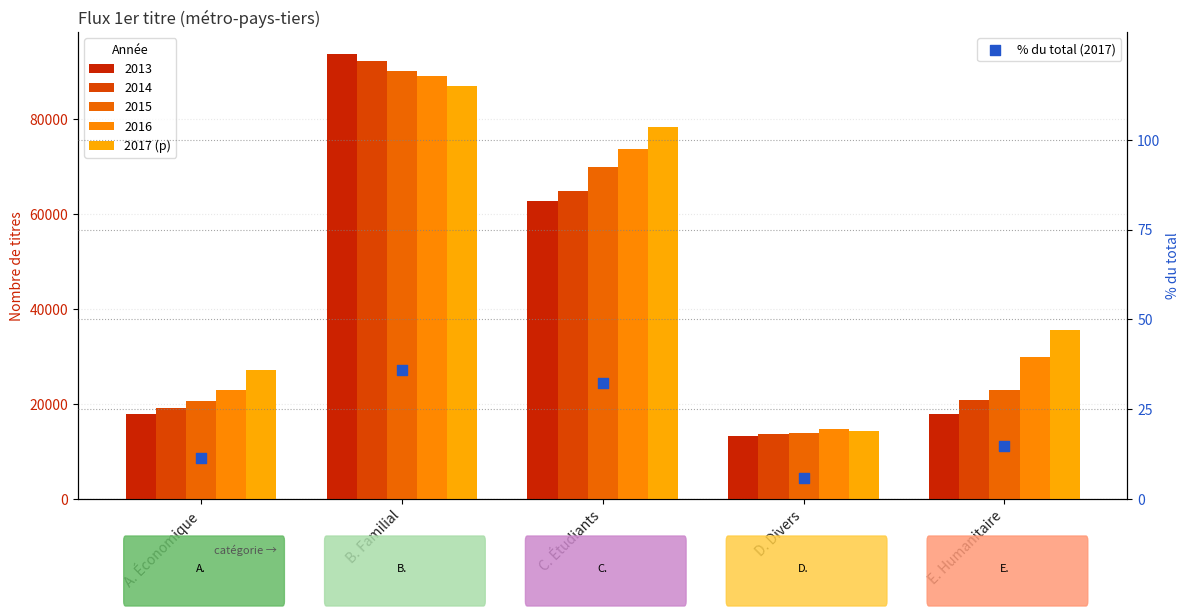

At which category is the sum across all series the highest?

B. Familial